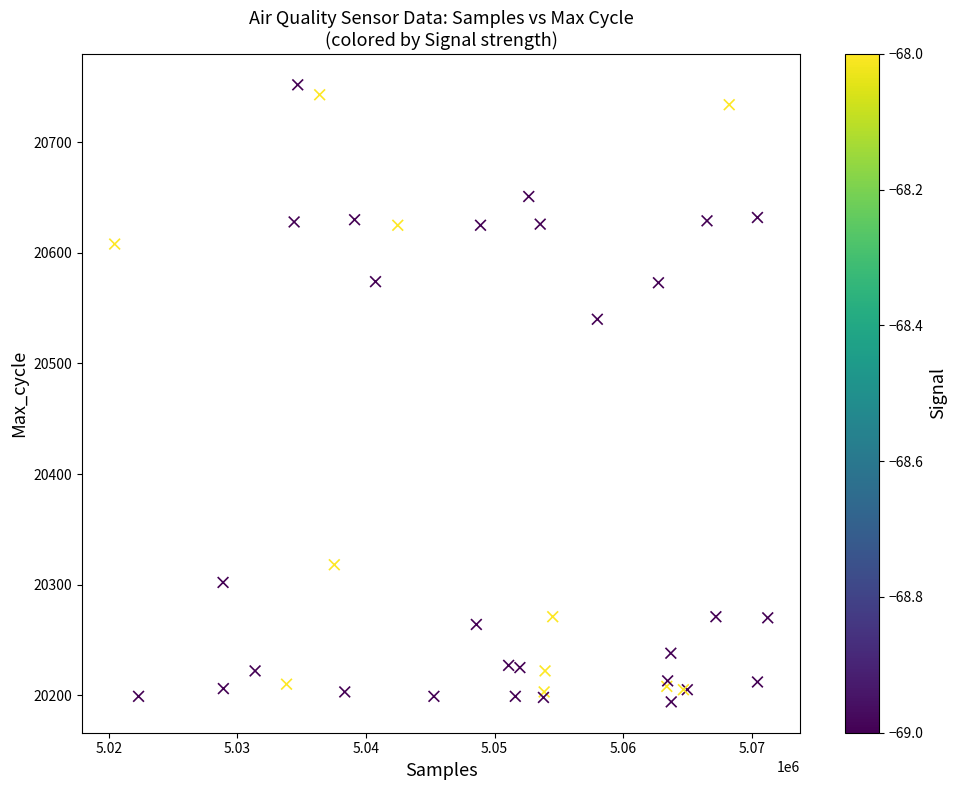

What Y value in the scatter plot is closest to 20473?

20540